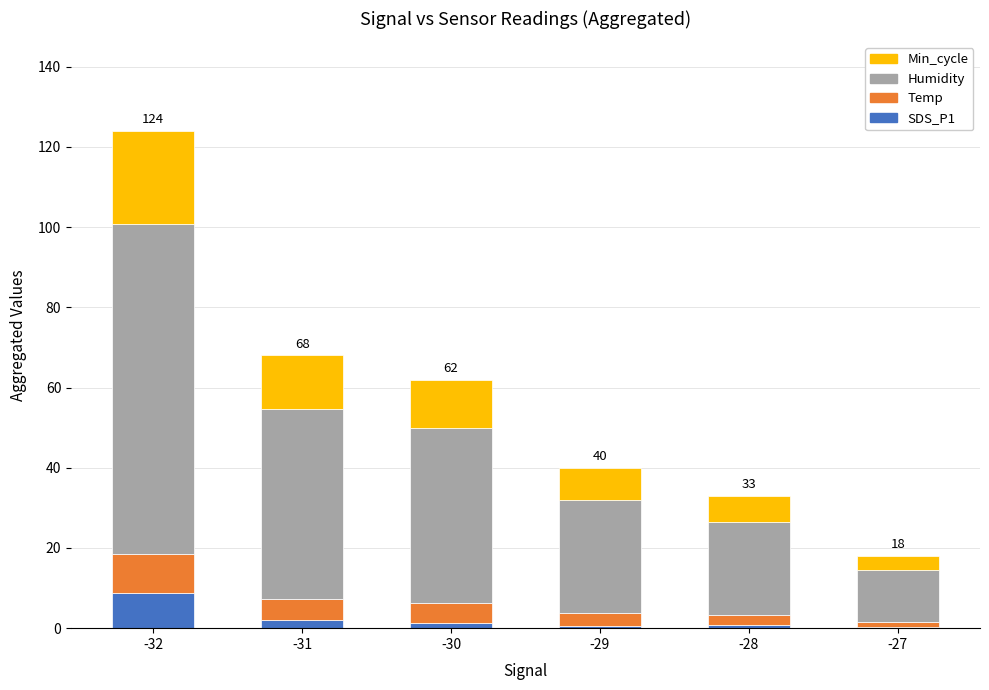

What is the total value across all series at -27?

18.0